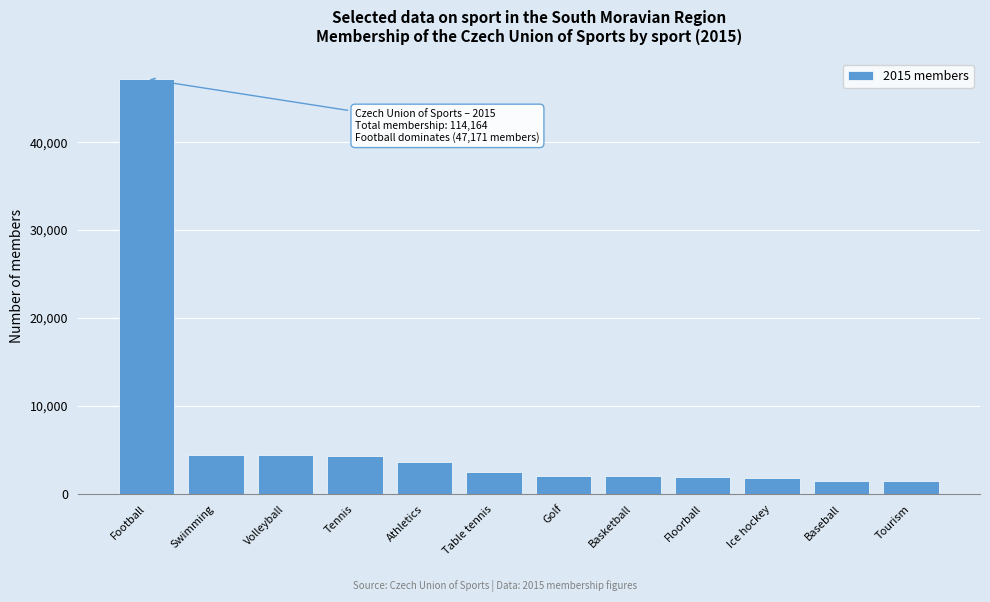

What is the label of the 9th bar from the right?

Tennis